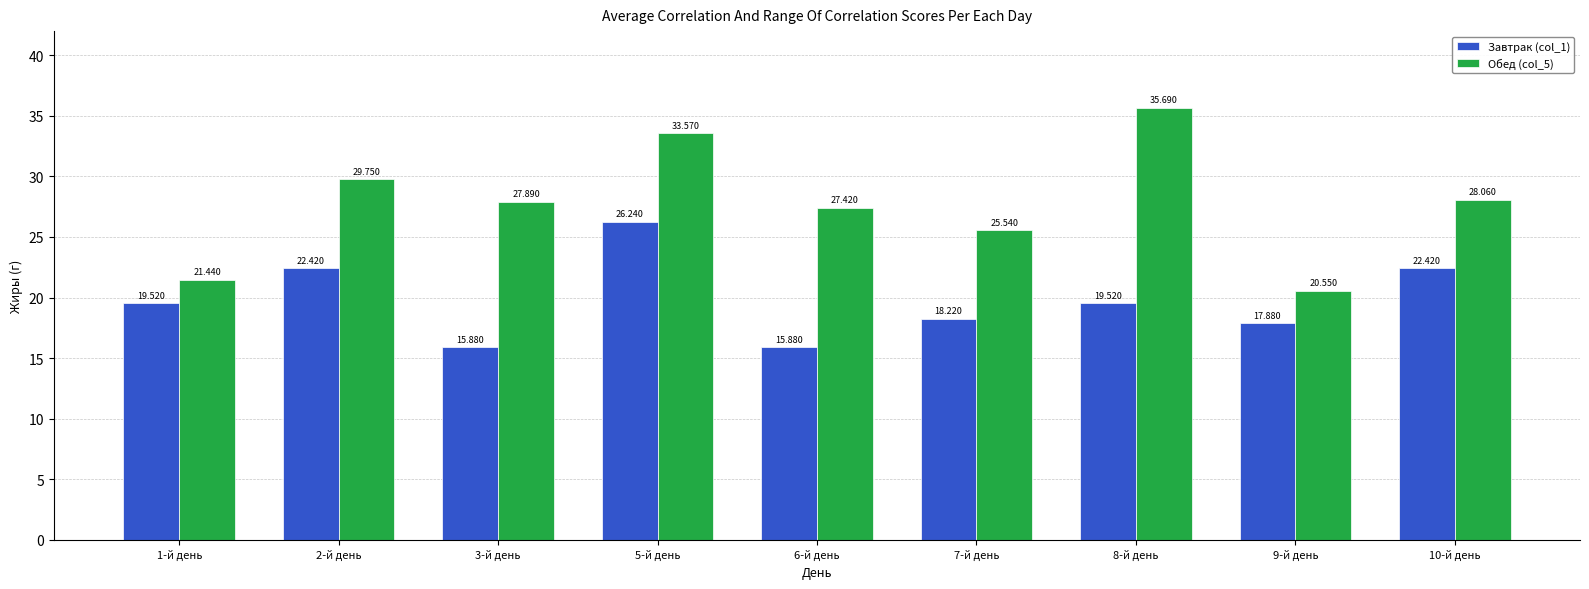

Are the bars grouped side by side (vs. stacked)?

Yes